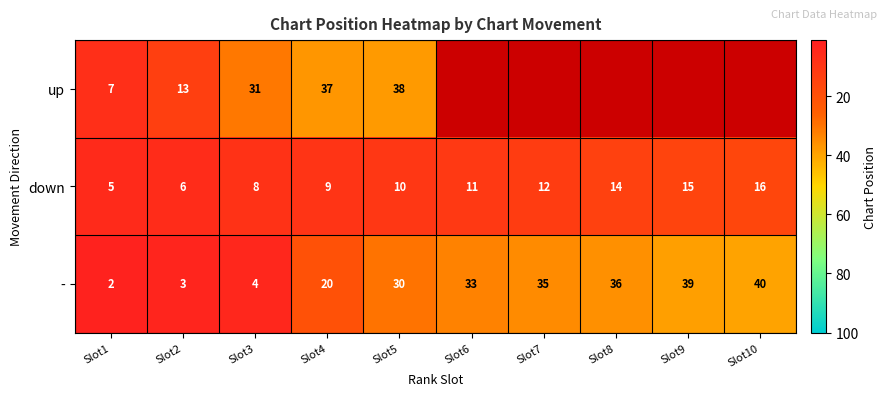

The down series shows 12 at Slot7. True or false?

True